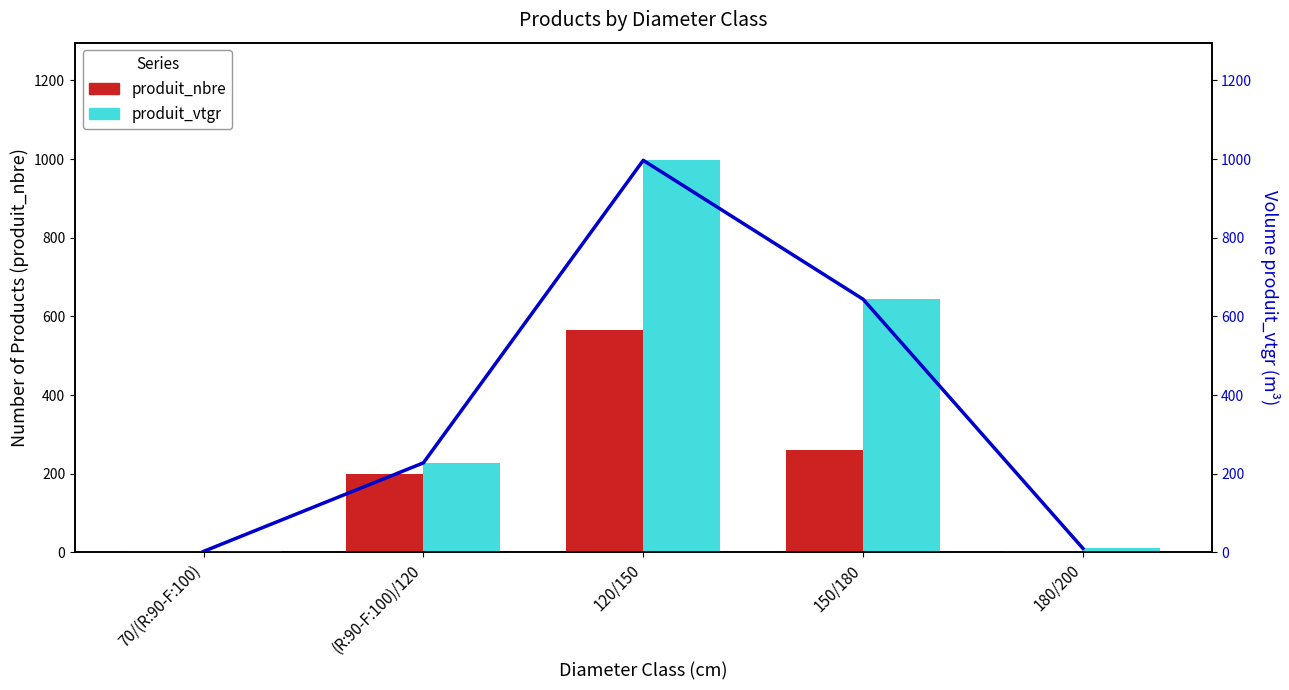

Reading left to right, extract all data points from this chart.

produit_nbre: 70/(R:90-F:100)=5.0	(R:90-F:100)/120=199.0	120/150=565.0	150/180=260.0	180/200=3.0
produit_vtgr: 70/(R:90-F:100)=2.7	(R:90-F:100)/120=227.8	120/150=997.0	150/180=643.9	180/200=10.4
produit_vtgr (line): 70/(R:90-F:100)=2.7	(R:90-F:100)/120=227.8	120/150=997.0	150/180=643.9	180/200=10.4